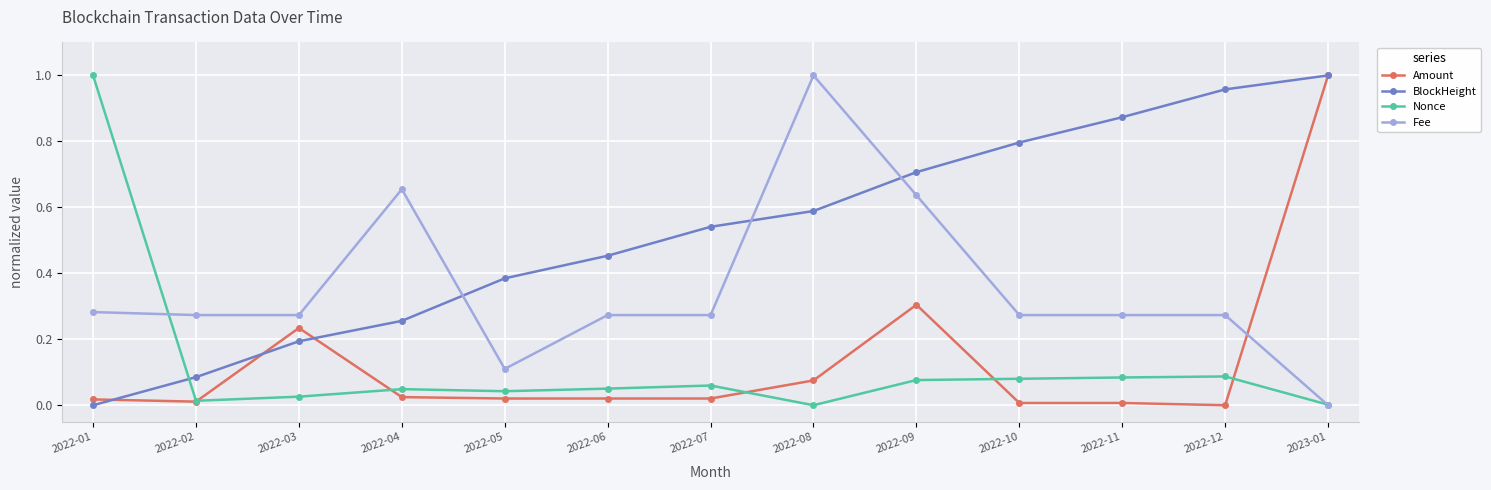

Is it true that Nonce equals 0.0 at 2022-05?

True